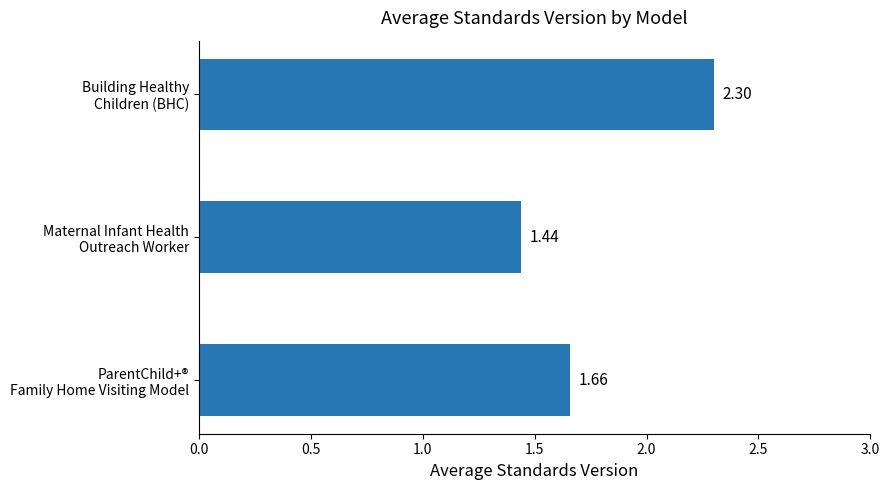

What is the average value?

1.8